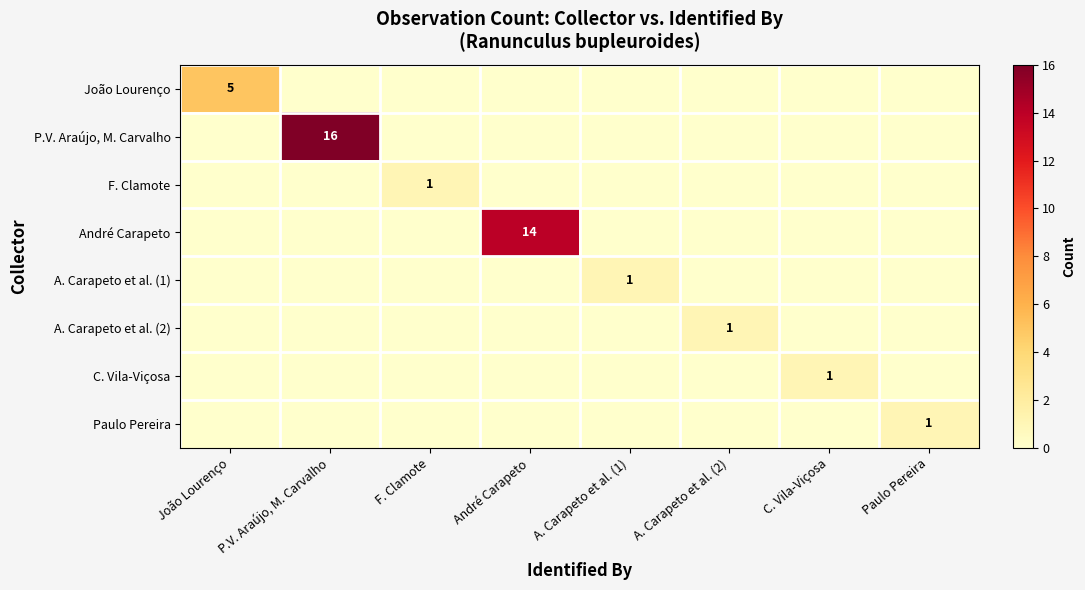

Is it true that Paulo Pereira equals 1 at Paulo Pereira?

True